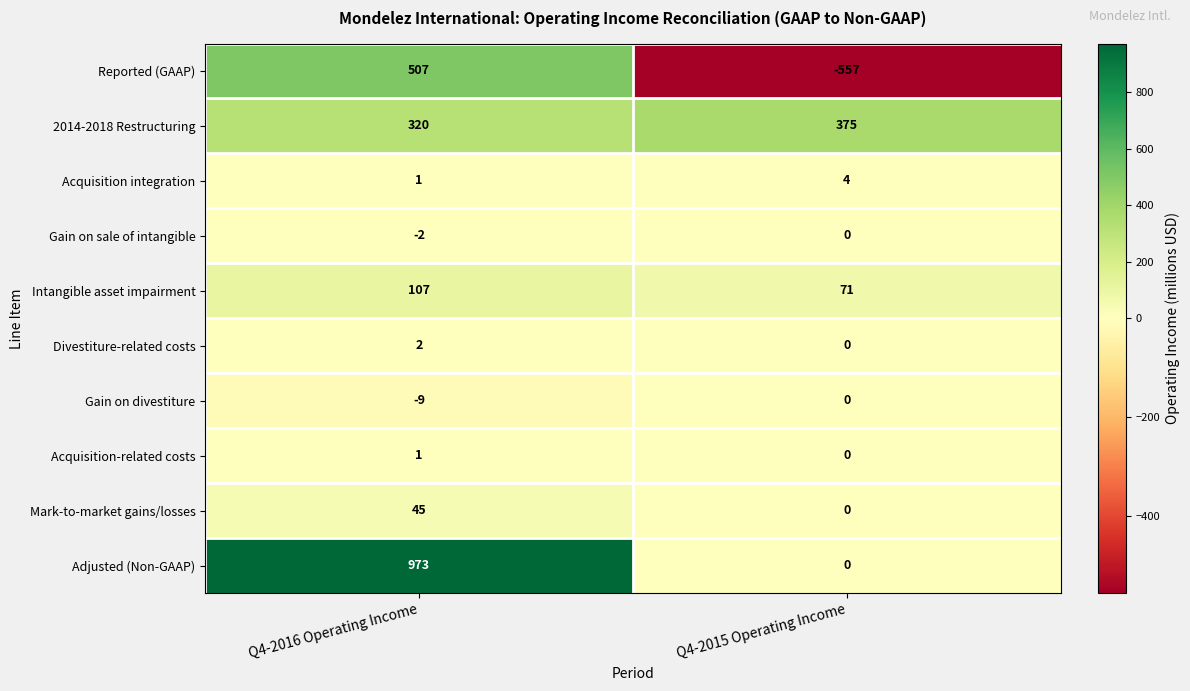

Which series has the widest spread of values?

Reported (GAAP)